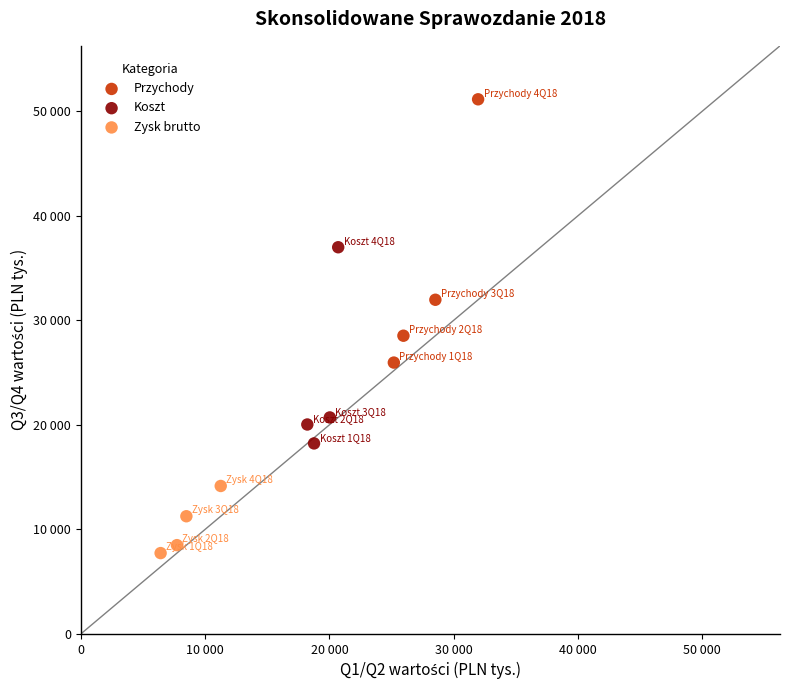

What are all the series names shown in the legend?

Przychody, Koszt, Zysk brutto